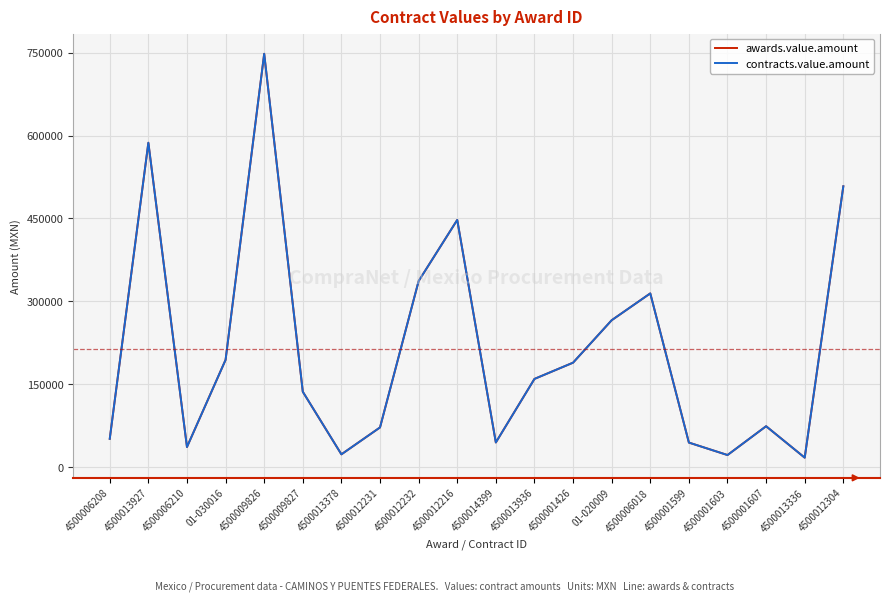

Does the chart display data point markers on the line(s)?

No